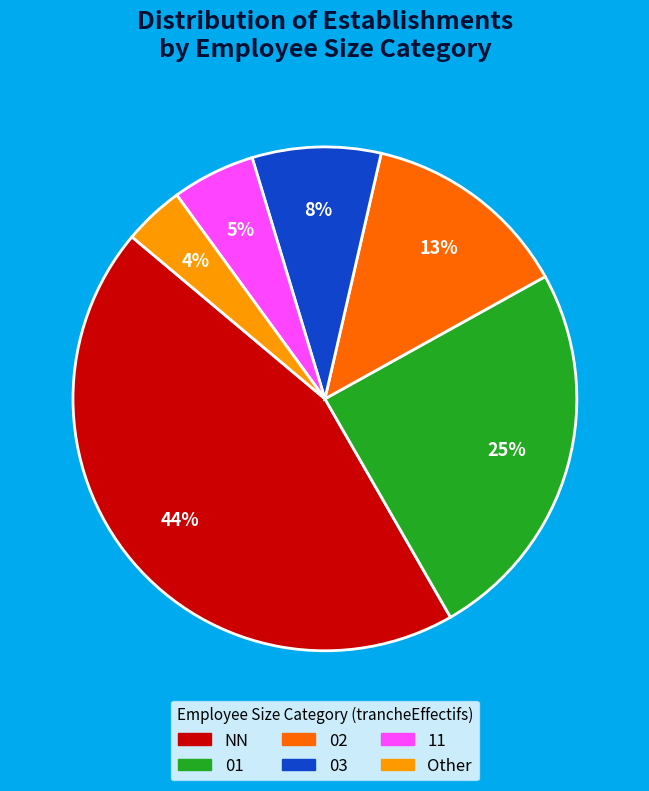

Combined, do NN and 02 account for over 50%?

Yes